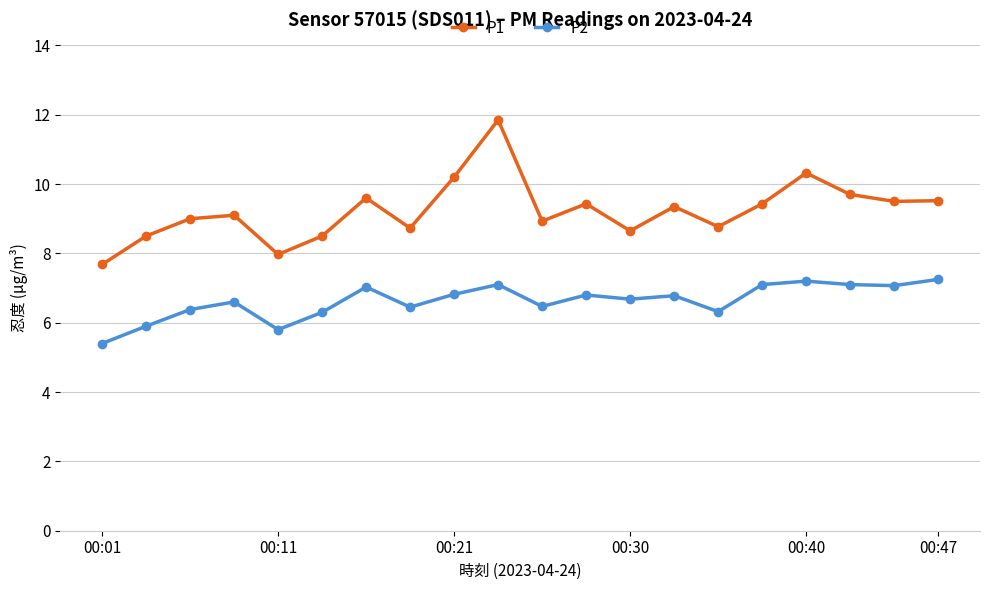

True or false: P1 and P2 cross at least once.

False